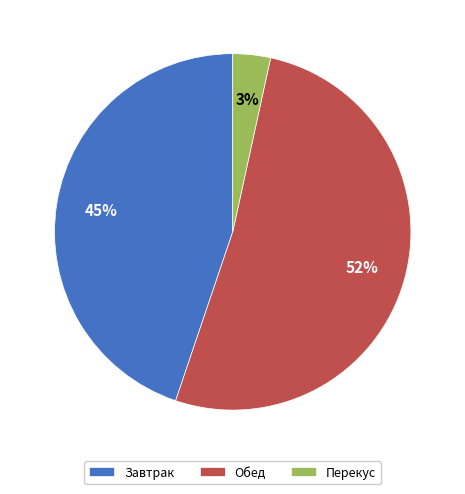

Is there a majority slice in this chart?

Yes